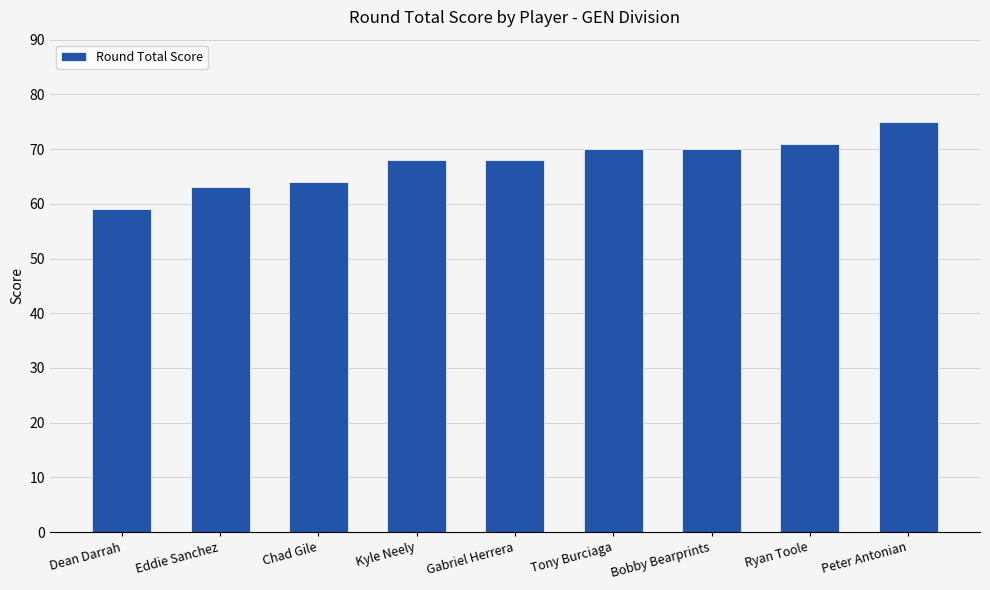

Read the value at Ryan Toole.

71